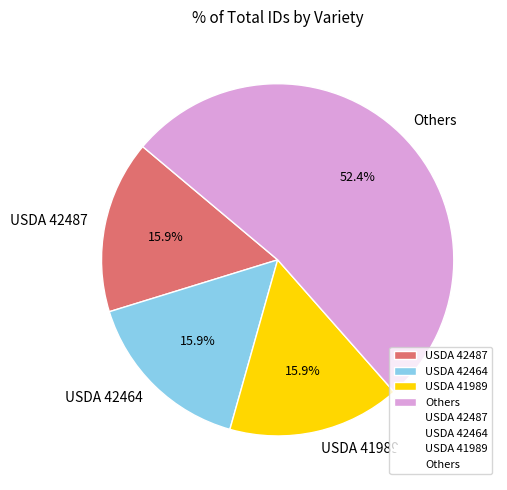

Between Others and USDA 41989, which is larger?

Others